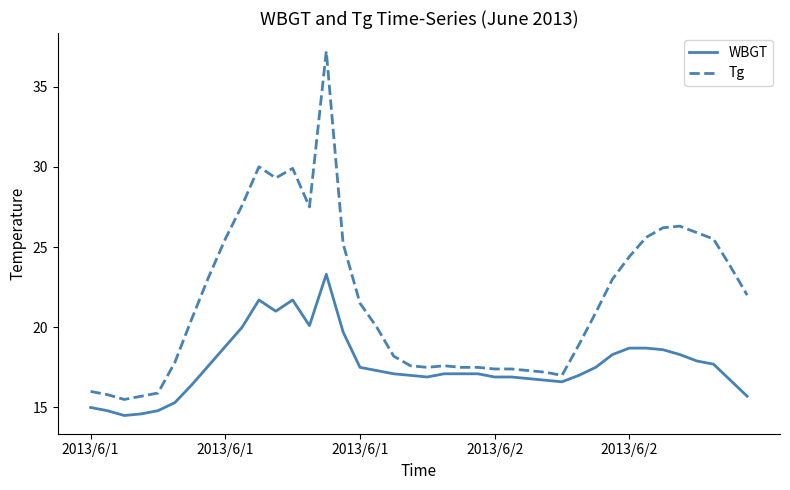

What is the highest value of the Tg series?

37.2